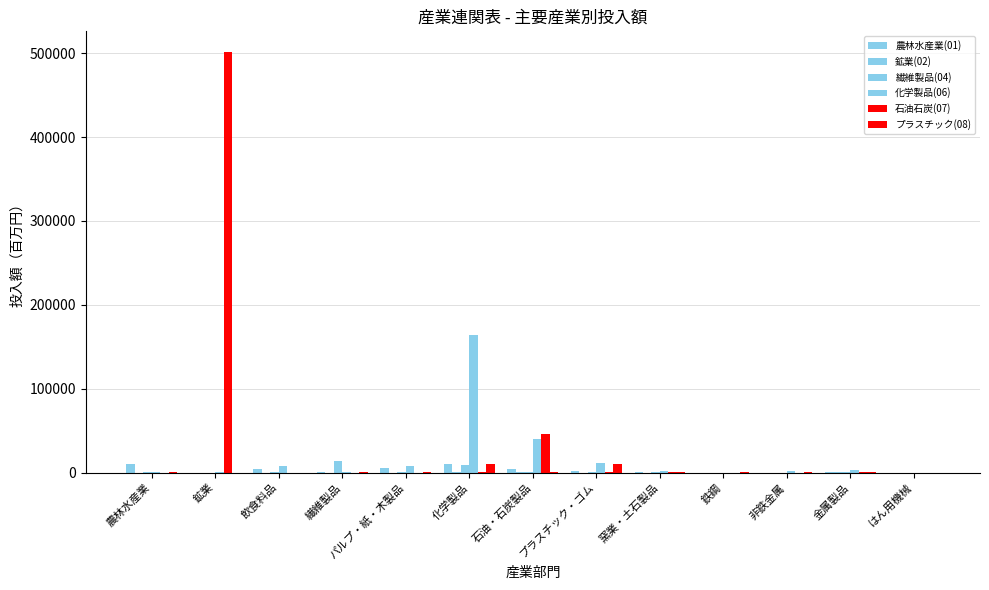

Rank the categories by 石油石炭(07) value from lowest to highest.

農林水産業, 鉄鋼, はん用機械, 飲食料品, 非鉄金属, パルプ・紙・木製品, 繊維製品, 窯業・土石製品, プラスチック・ゴム, 金属製品, 化学製品, 石油・石炭製品, 鉱業